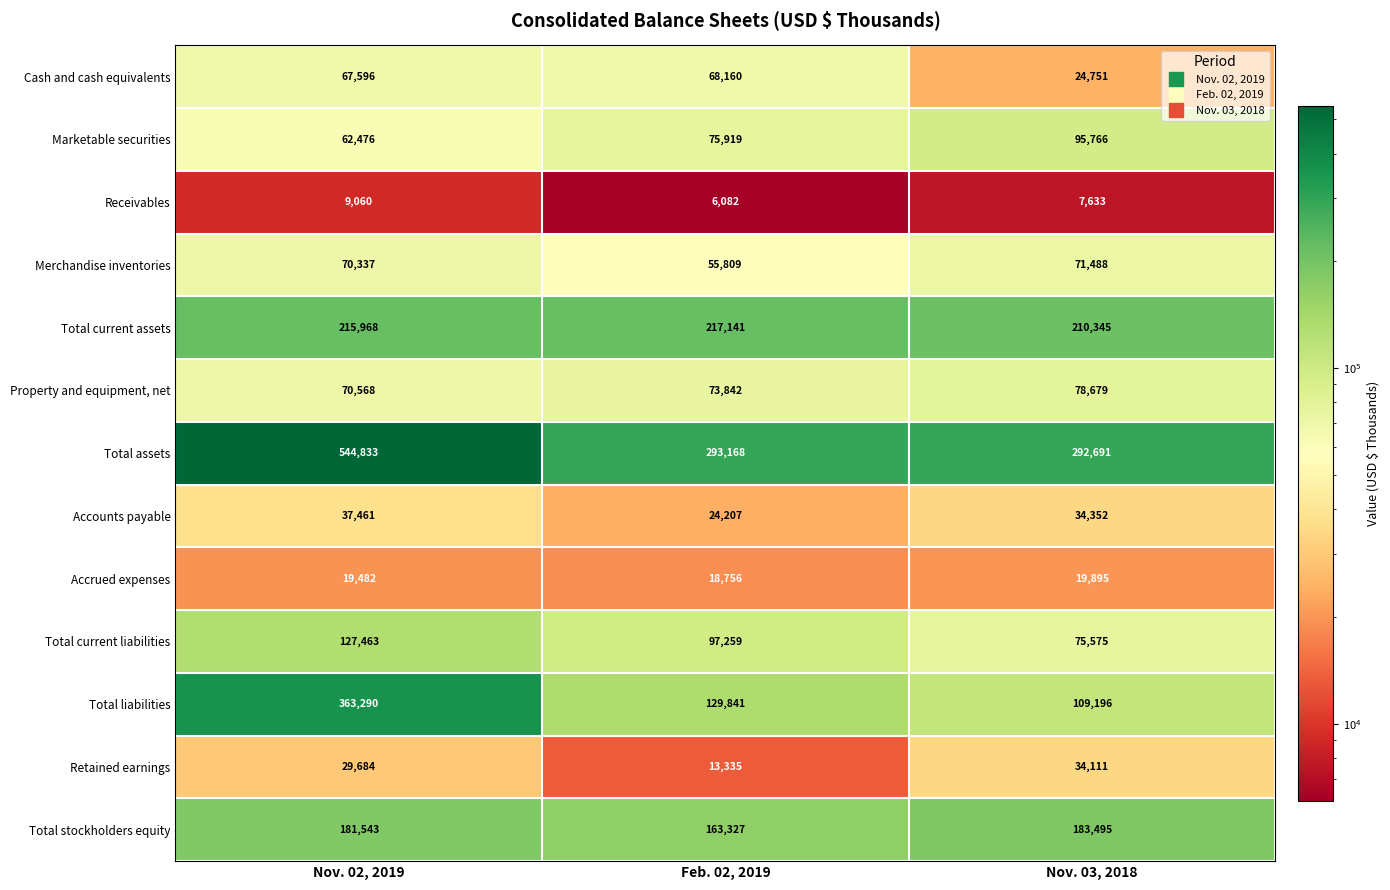

What is the sum of all Accounts payable values?

96020